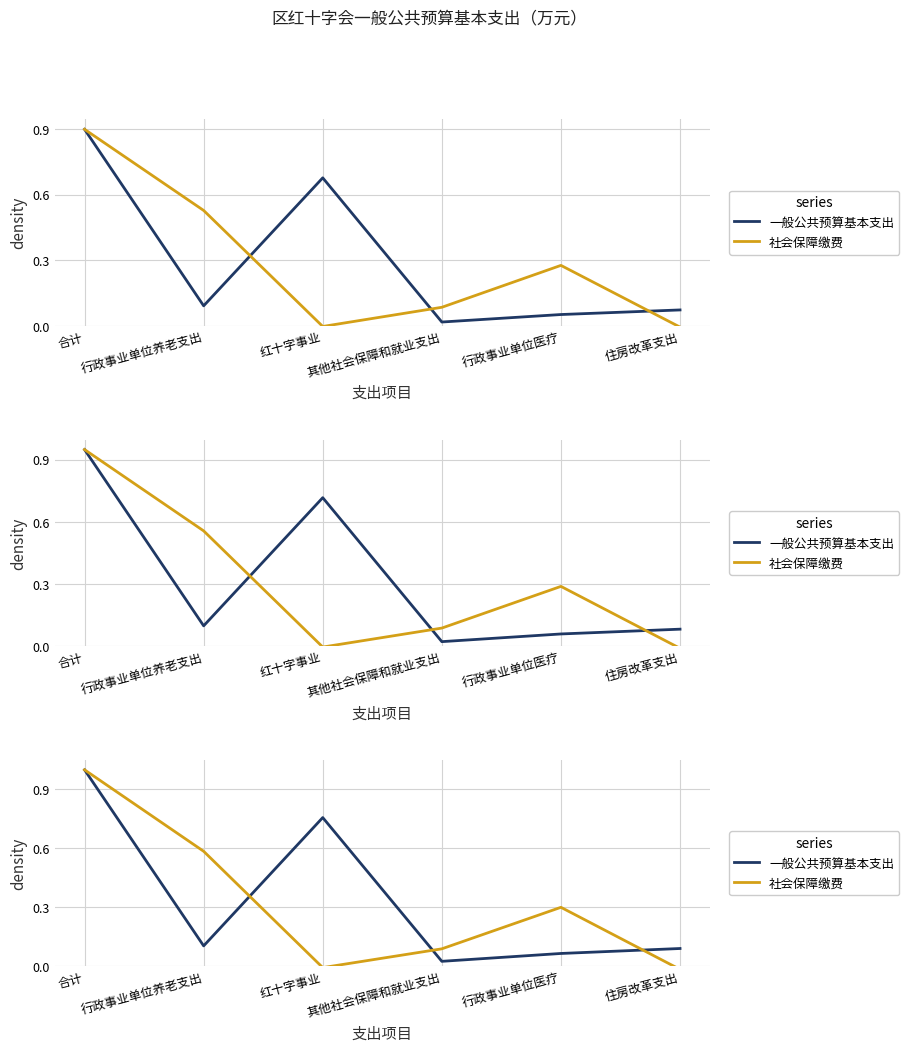

What is the maximum value for 社会保障缴费?

1.0